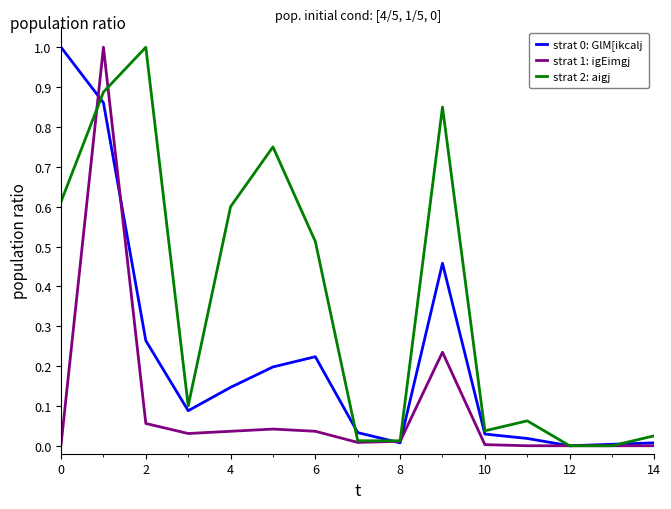

What is the maximum value for strat 0: GlM[ikcalj?

1.0